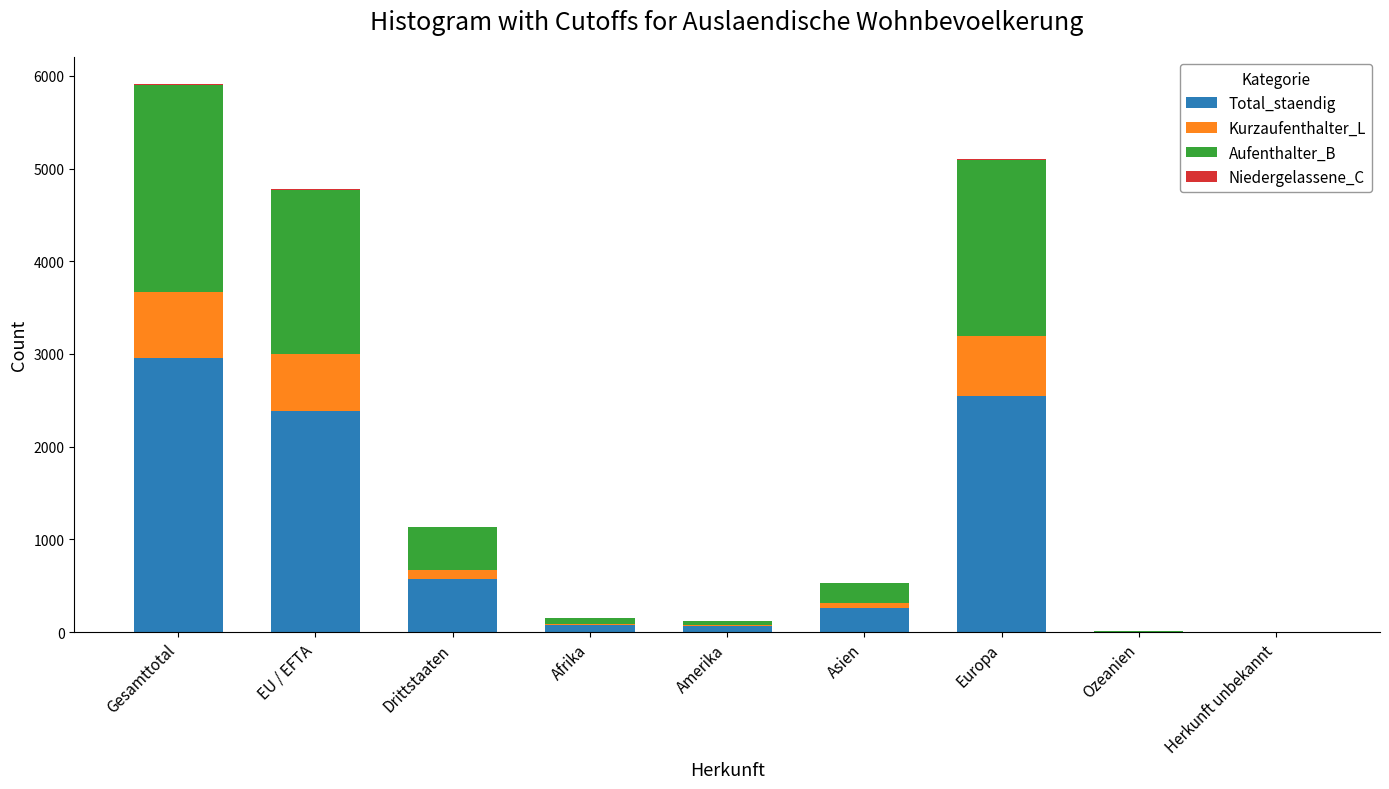

True or false: Total_staendig has a value of 963 at EU / EFTA.

False